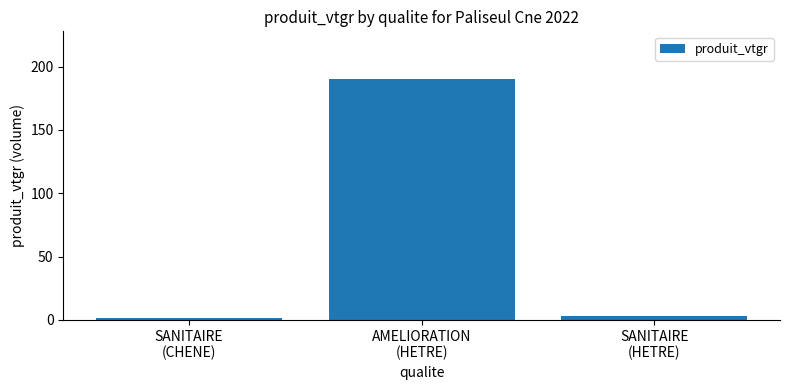

What is the value of the 1st bar from the left?

1.4